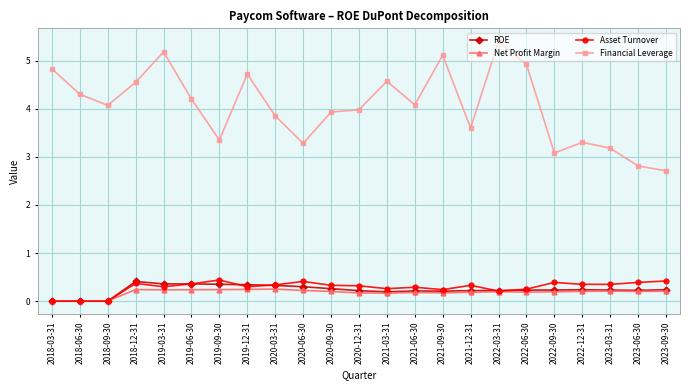

How many ROE values are between 0 and 1?

23